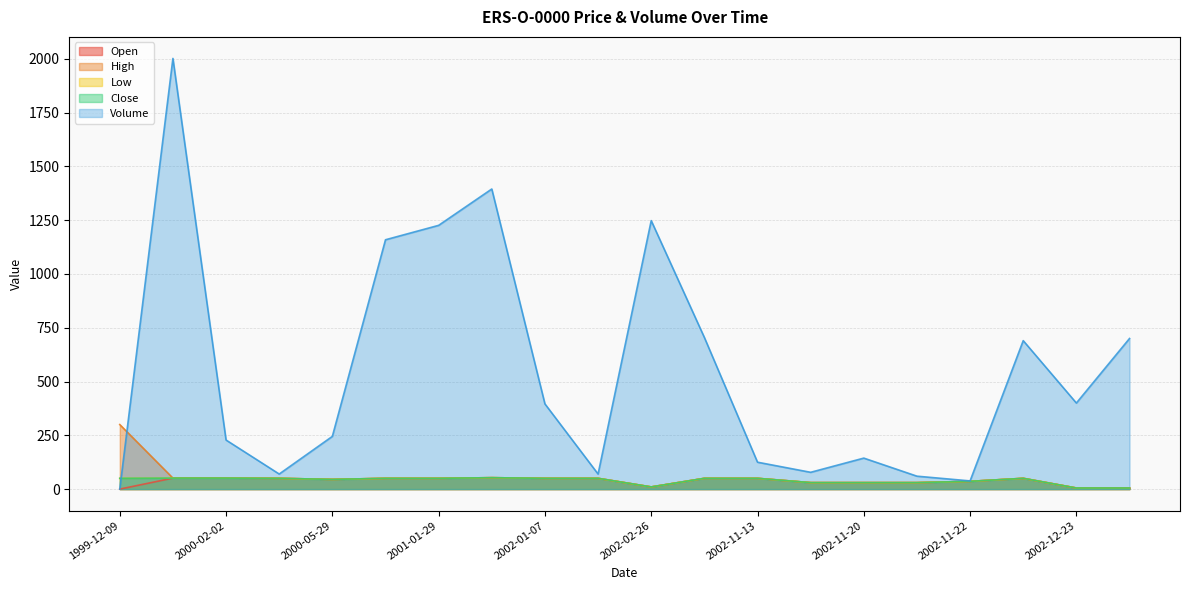

What is the sum of all Close values?

796